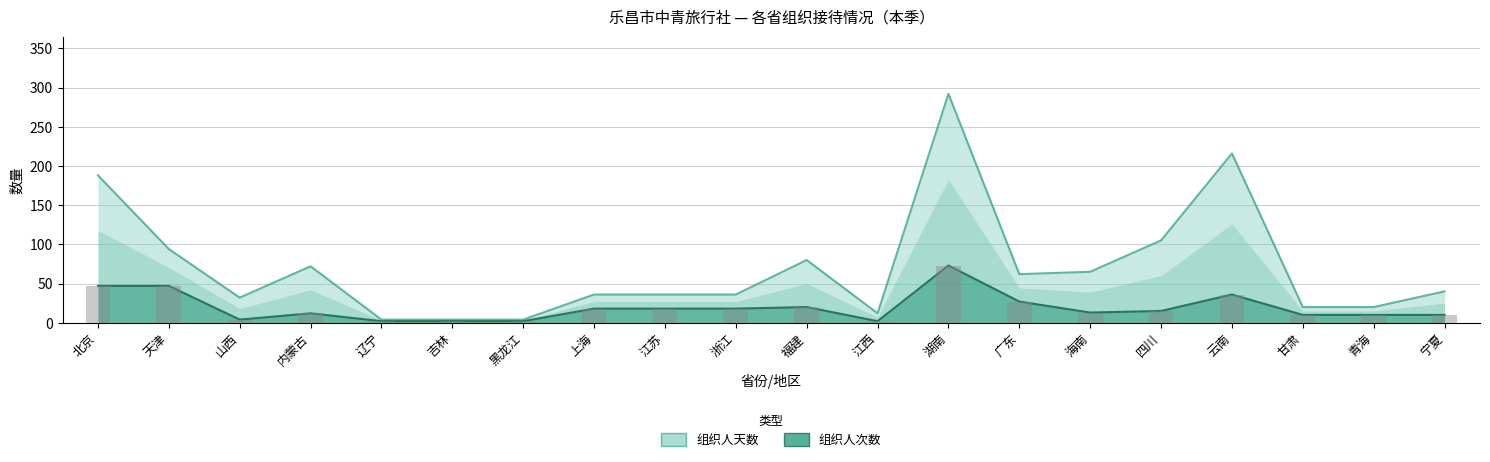

Reading left to right, list all the values displayed in this chart.

组织人次数: 北京=47	天津=47	山西=4	内蒙古=12	辽宁=2	吉林=2	黑龙江=2	上海=18	江苏=18	浙江=18	福建=20	江西=2	湖南=73	广东=27	海南=13	四川=15	云南=36	甘肃=10	青海=10	宁夏=10
组织人天数: 北京=188	天津=94	山西=32	内蒙古=72	辽宁=4	吉林=4	黑龙江=4	上海=36	江苏=36	浙江=36	福建=80	江西=12	湖南=292	广东=62	海南=65	四川=105	云南=216	甘肃=20	青海=20	宁夏=40